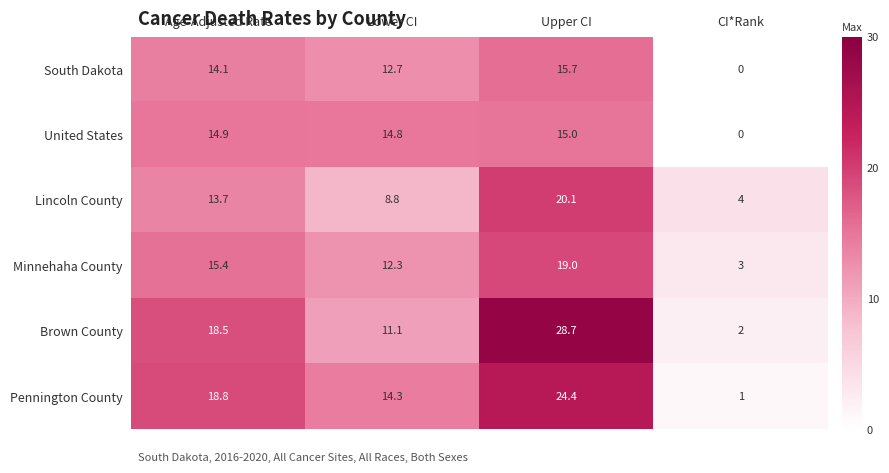

Is it true that Brown County equals 28.7 at Upper CI?

True